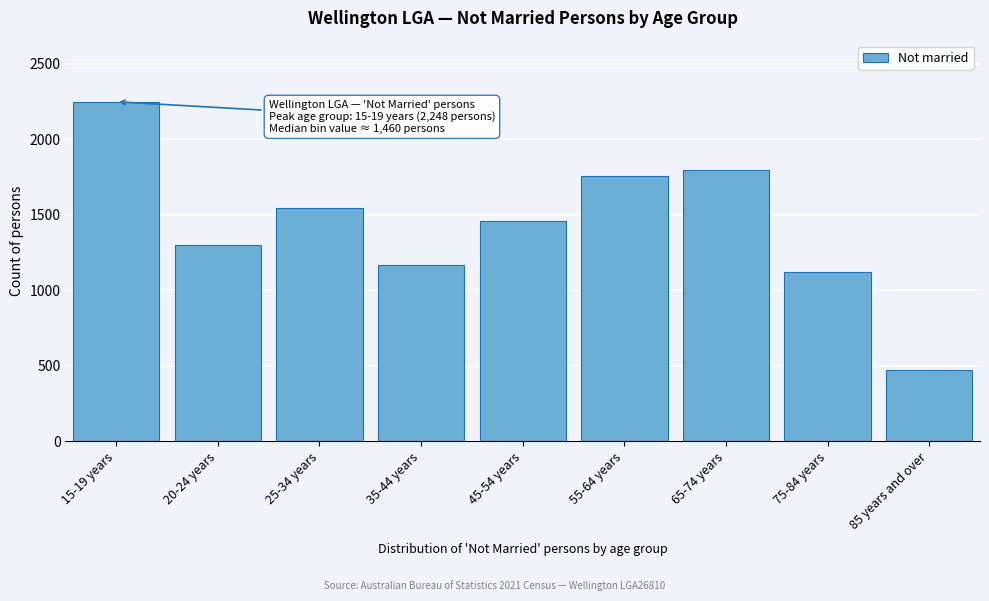

Reading left to right, what are all the values shown in this chart?

15-19 years=2248	20-24 years=1300	25-34 years=1542	35-44 years=1168	45-54 years=1460	55-64 years=1756	65-74 years=1798	75-84 years=1119	85 years and over=474